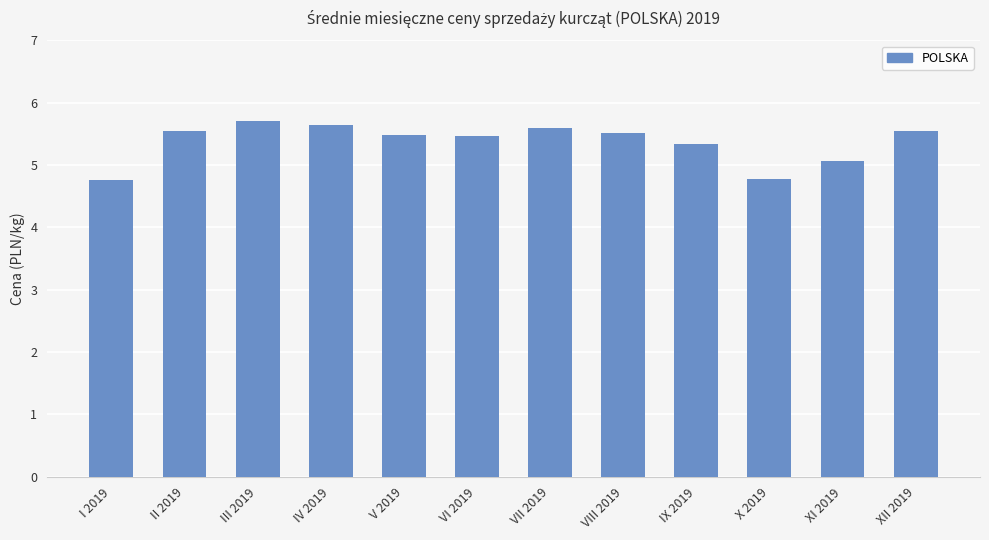

What is the sum of the values at VII 2019 and X 2019?

10.4